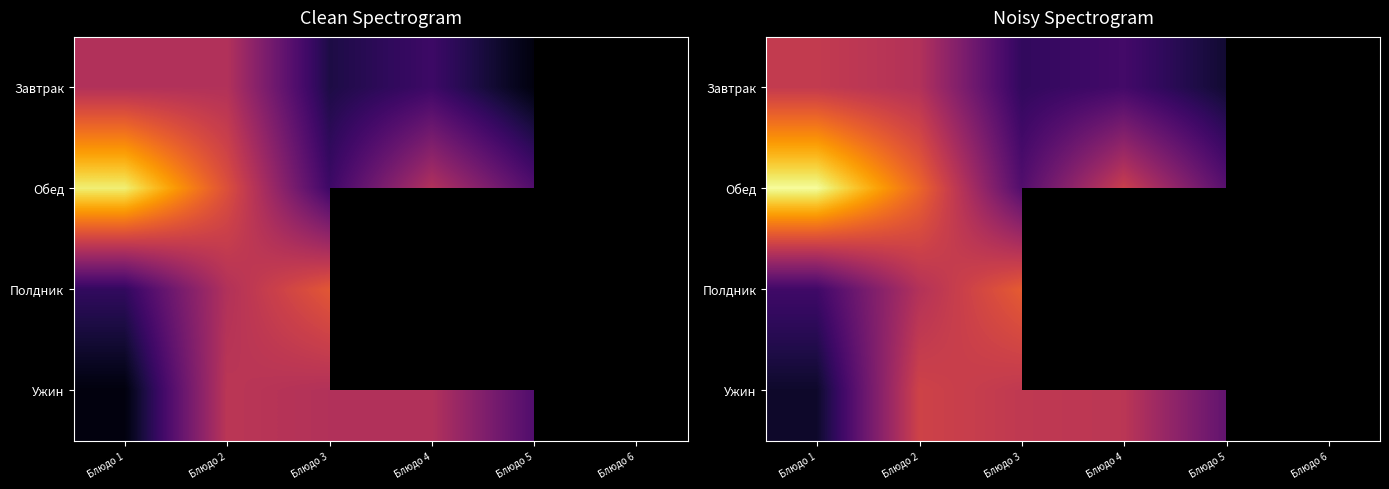

At which category is the sum across all series the highest?

Блюдо 2